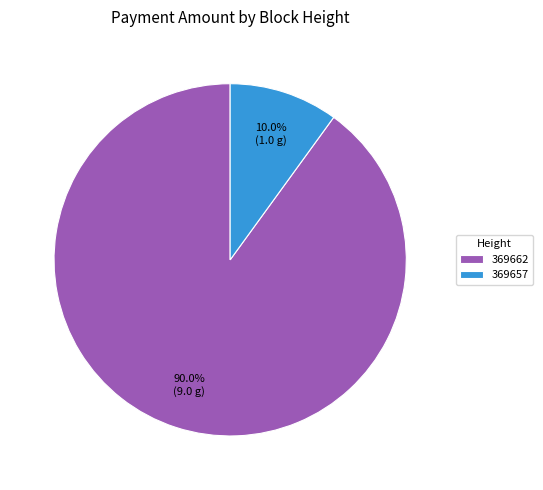

Between 369662 and 369657, which is larger?

369662